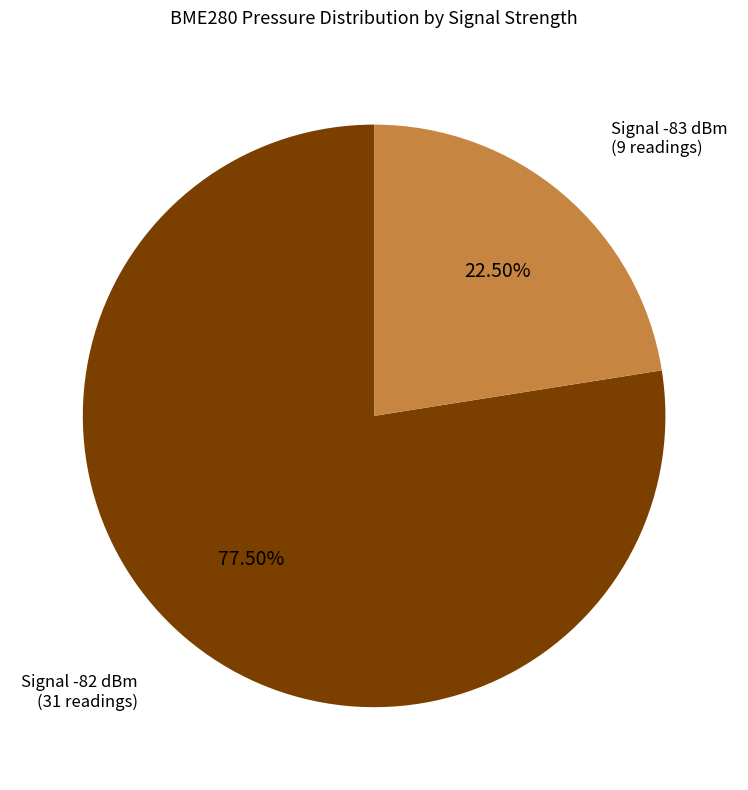

Does any single category account for the majority?

Yes